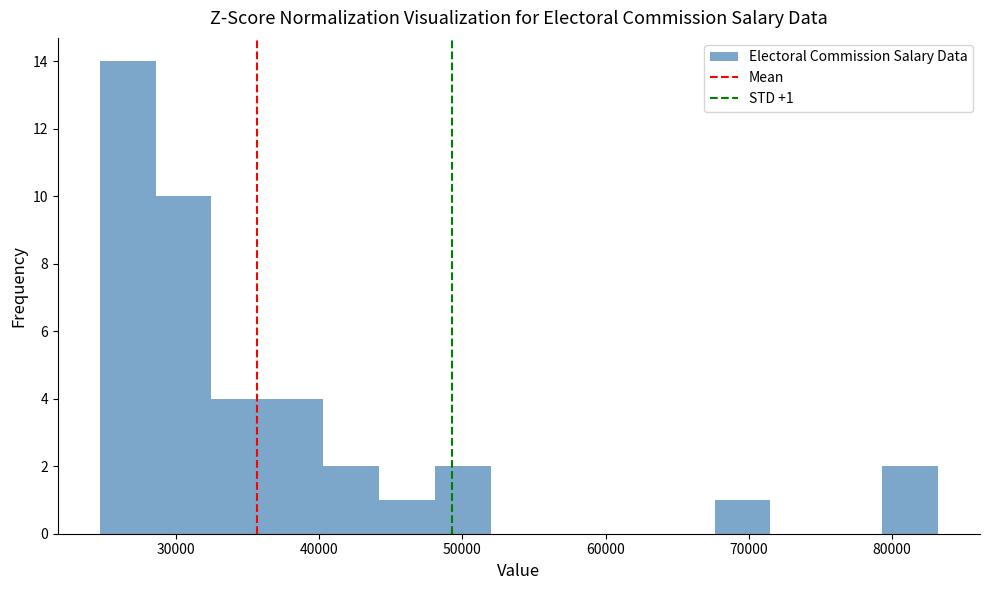

Around what value on the x-axis is the tallest bar? Give the approximate position of its centre, as read against the axis.

27000